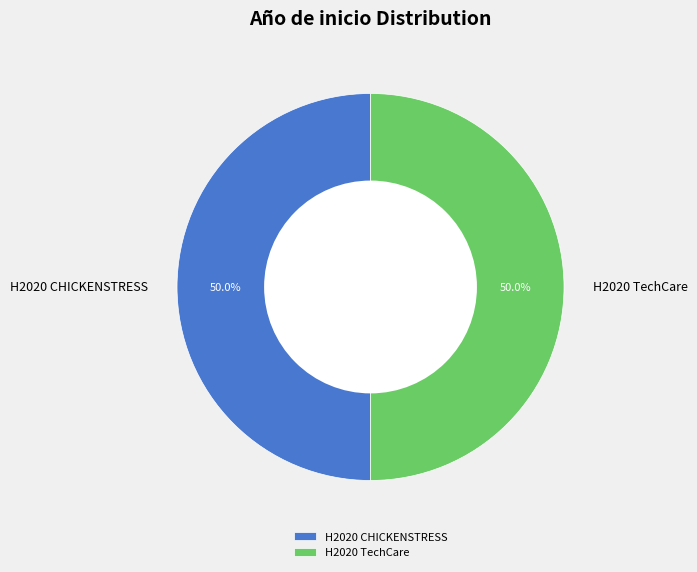

Is the sum of H2020 TechCare and H2020 CHICKENSTRESS greater than half?

Yes